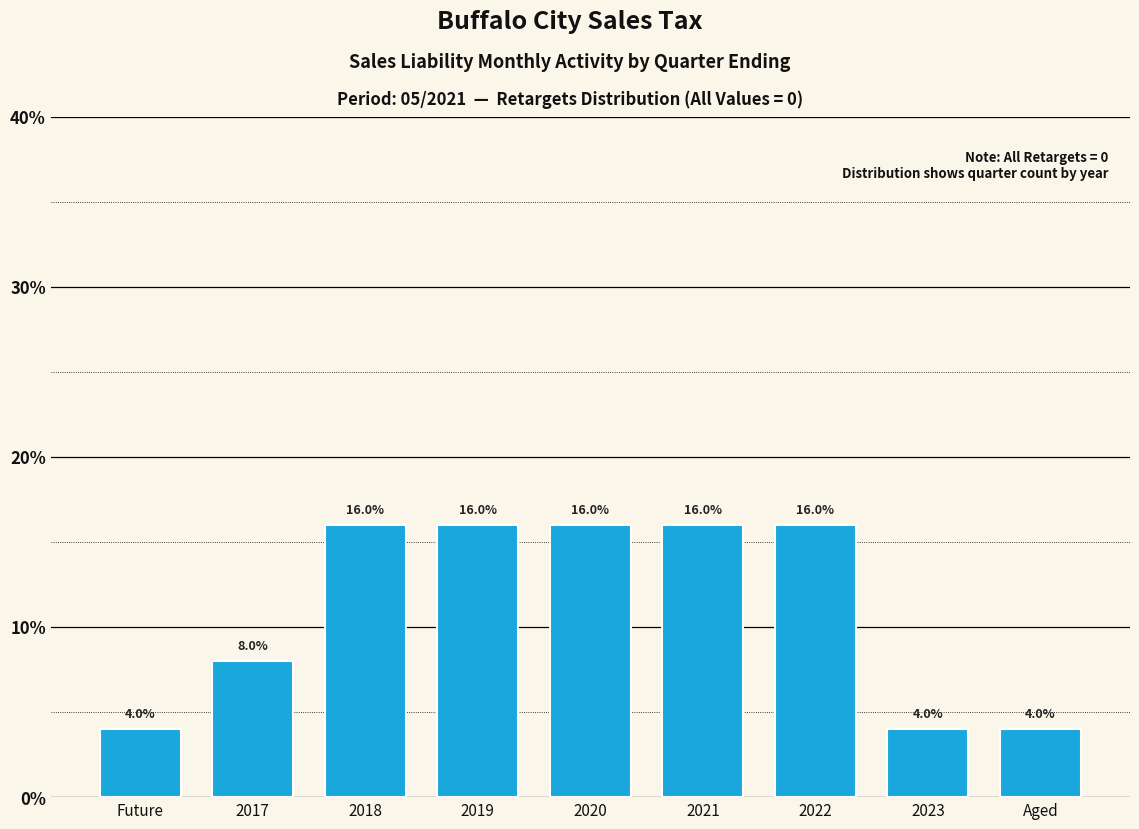

Reading left to right, list all the values displayed in this chart.

4	8	16	16	16	16	16	4	4